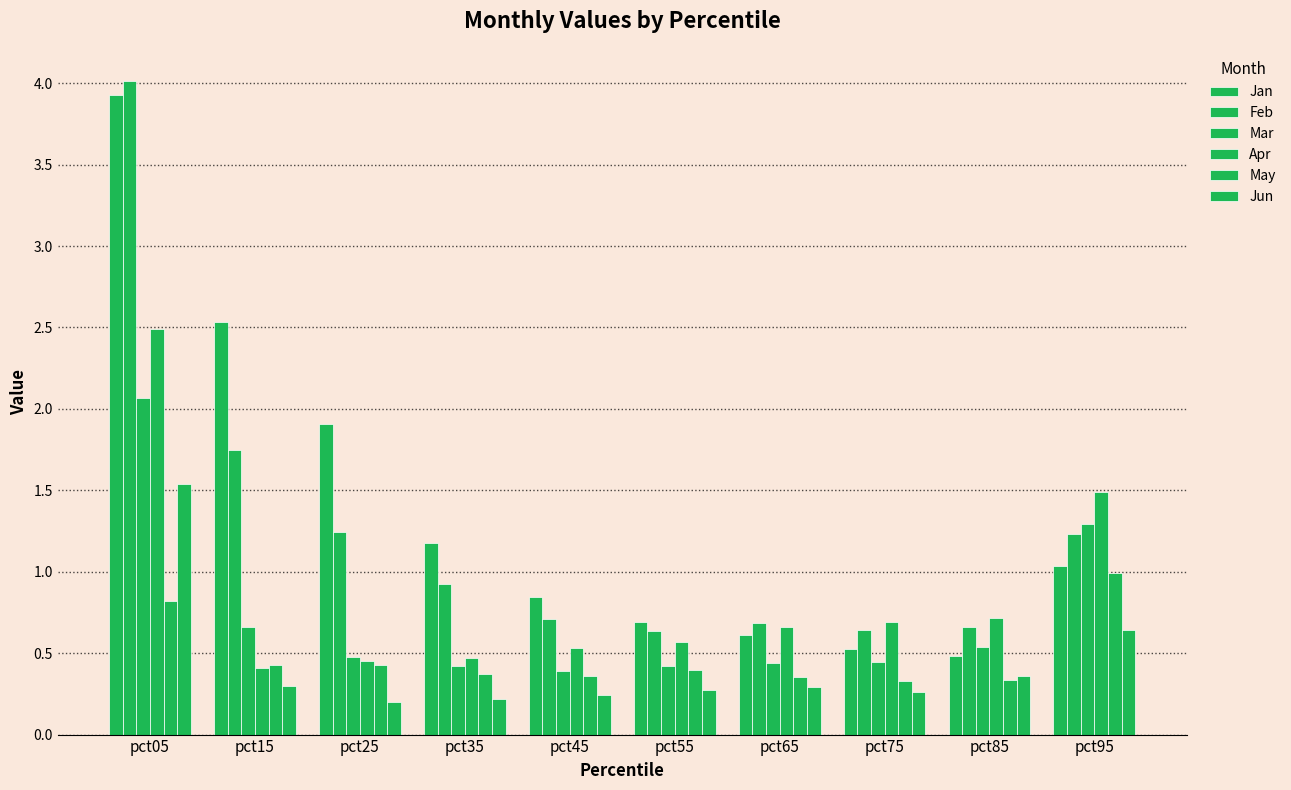

Is it true that Jan equals 1.9 at pct25?

True